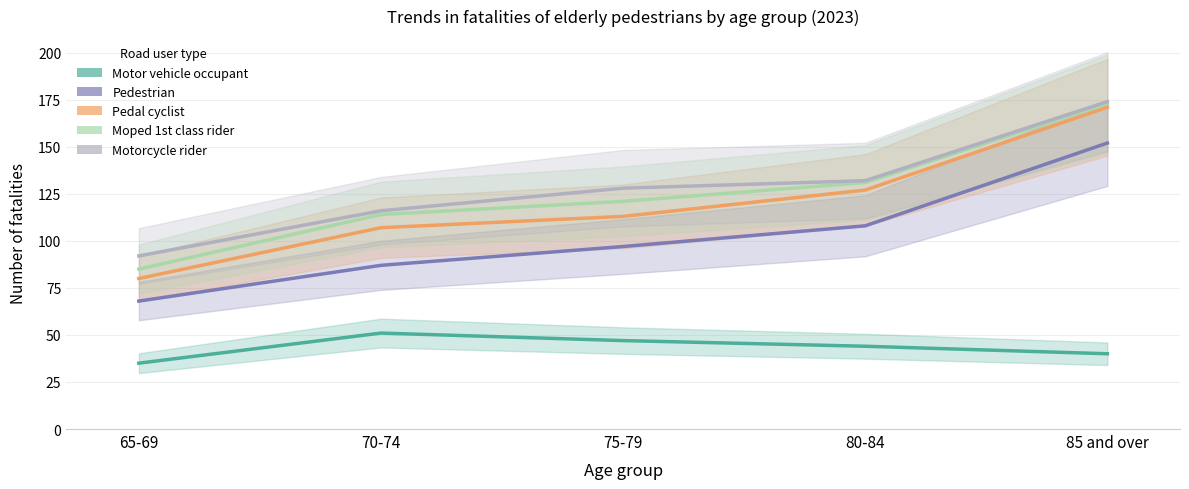

How many values in the Motor vehicle occupant series are below 44?

2